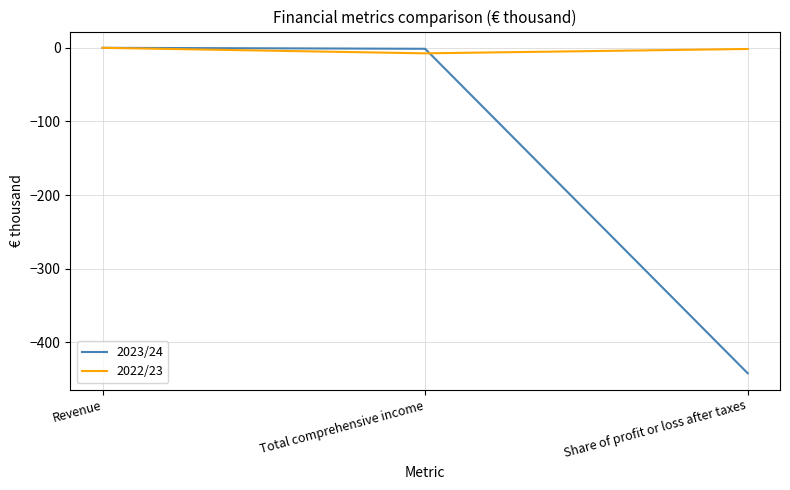

At which category does the chart reach its minimum across all series?

Share of profit or loss after taxes